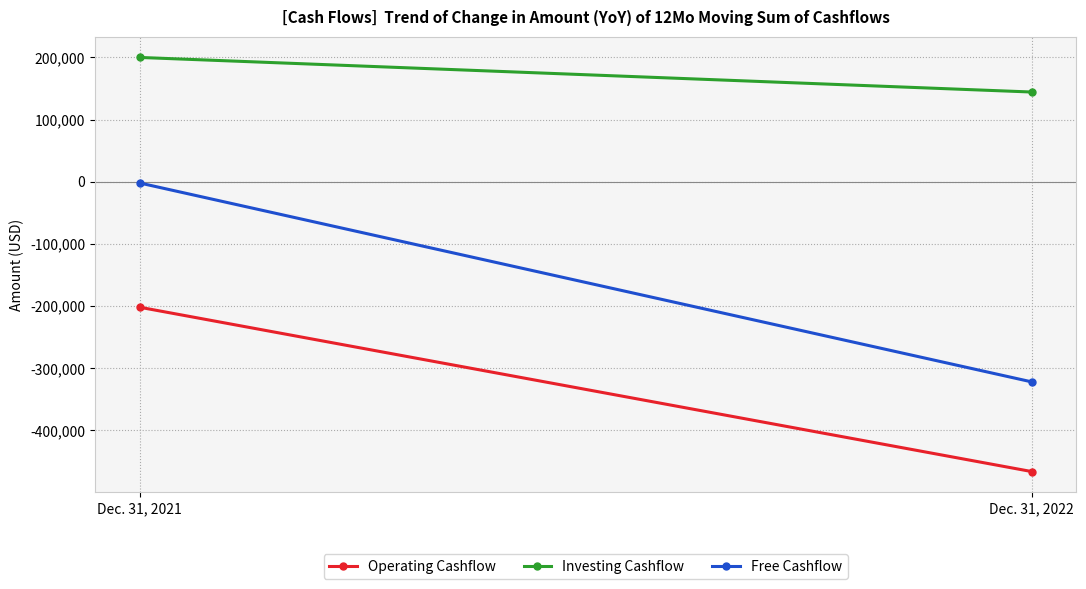

What is the minimum value shown in the chart?

-466528